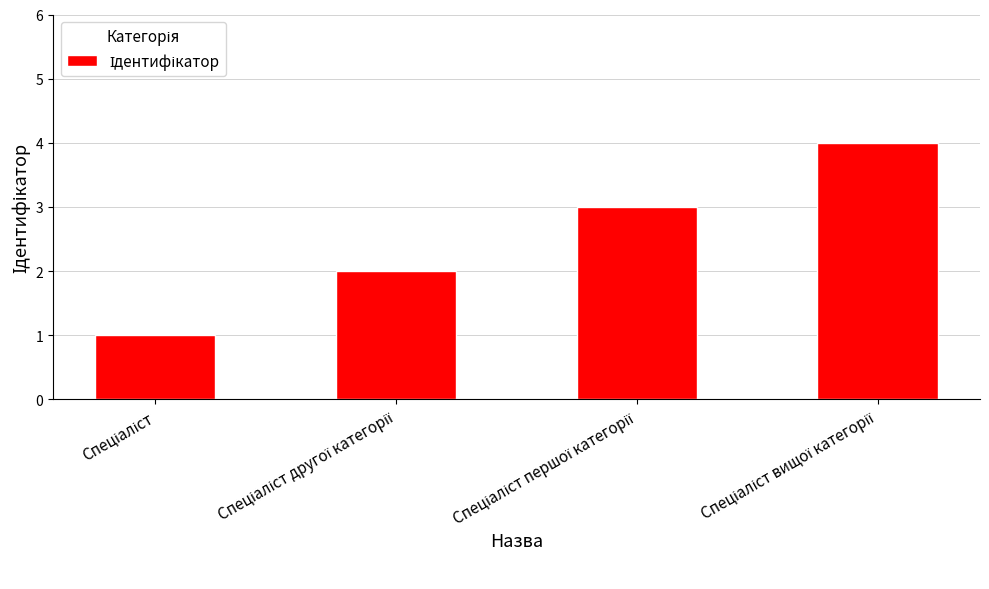

What is the greatest value displayed?

4